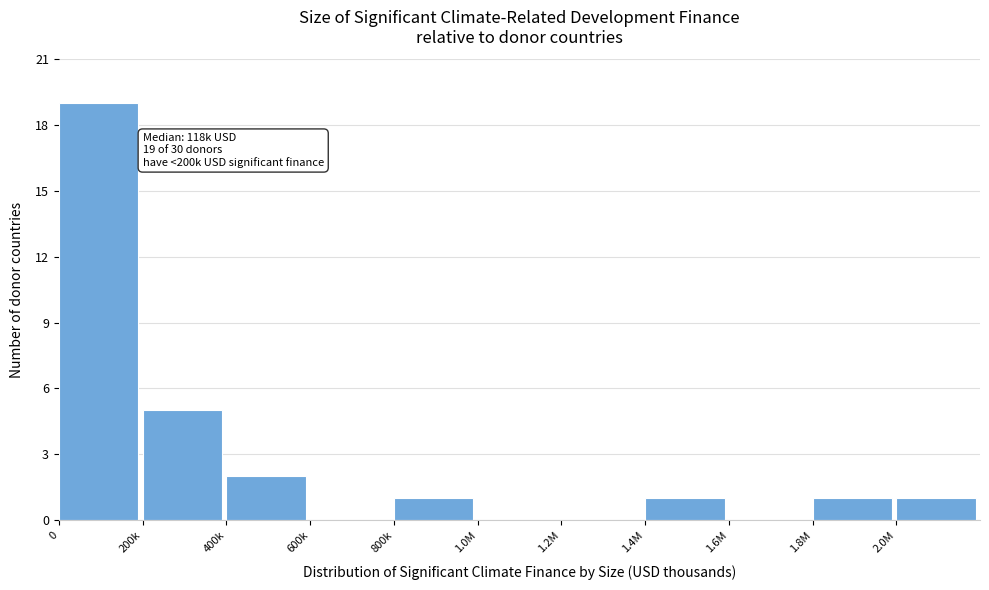

Reading left to right, transcribe all the data shown in this chart.

0=19	200k=5	400k=2	600k=0	800k=1	1.0M=0	1.2M=0	1.4M=1	1.6M=0	1.8M=1	2.0M=1